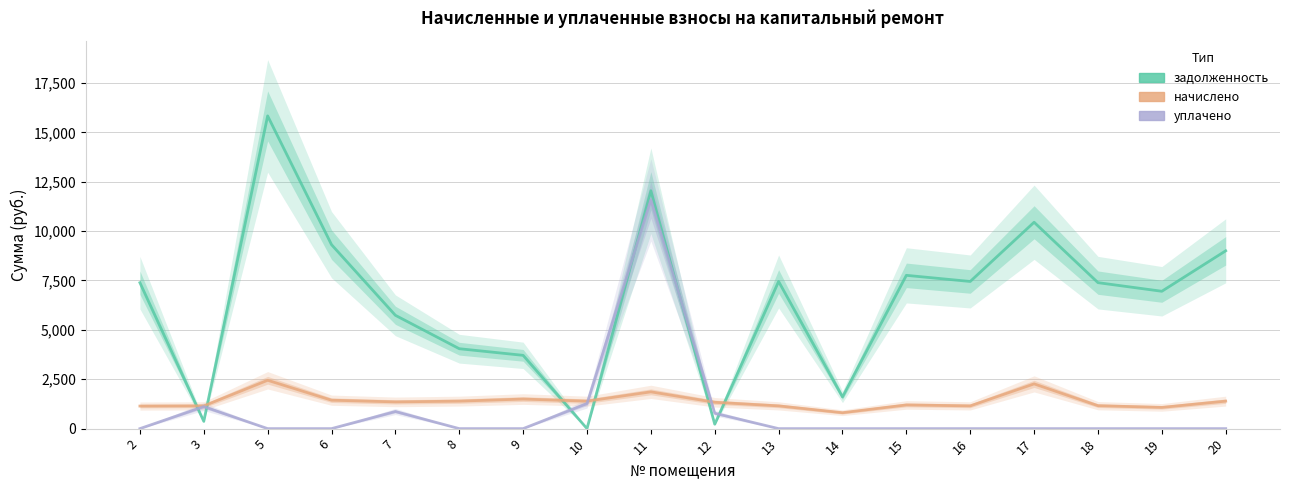

True or false: начислено and уплачено intersect in this chart.

True